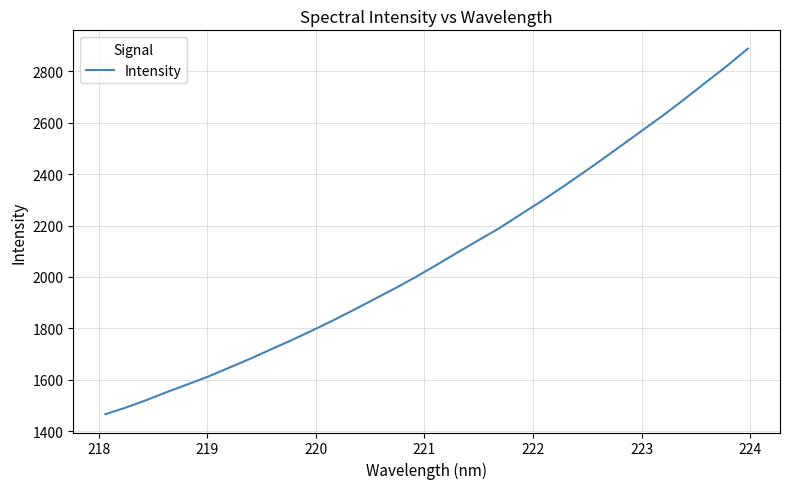

What is the difference between the maximum and minimum values?

1421.9